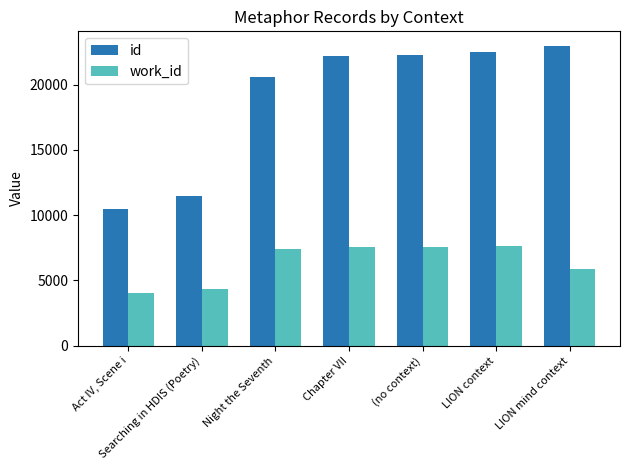

Rank the categories by id value from highest to lowest.

LION mind context, LION context, (no context), Chapter VII, Night the Seventh, Searching in HDIS (Poetry), Act IV, Scene i